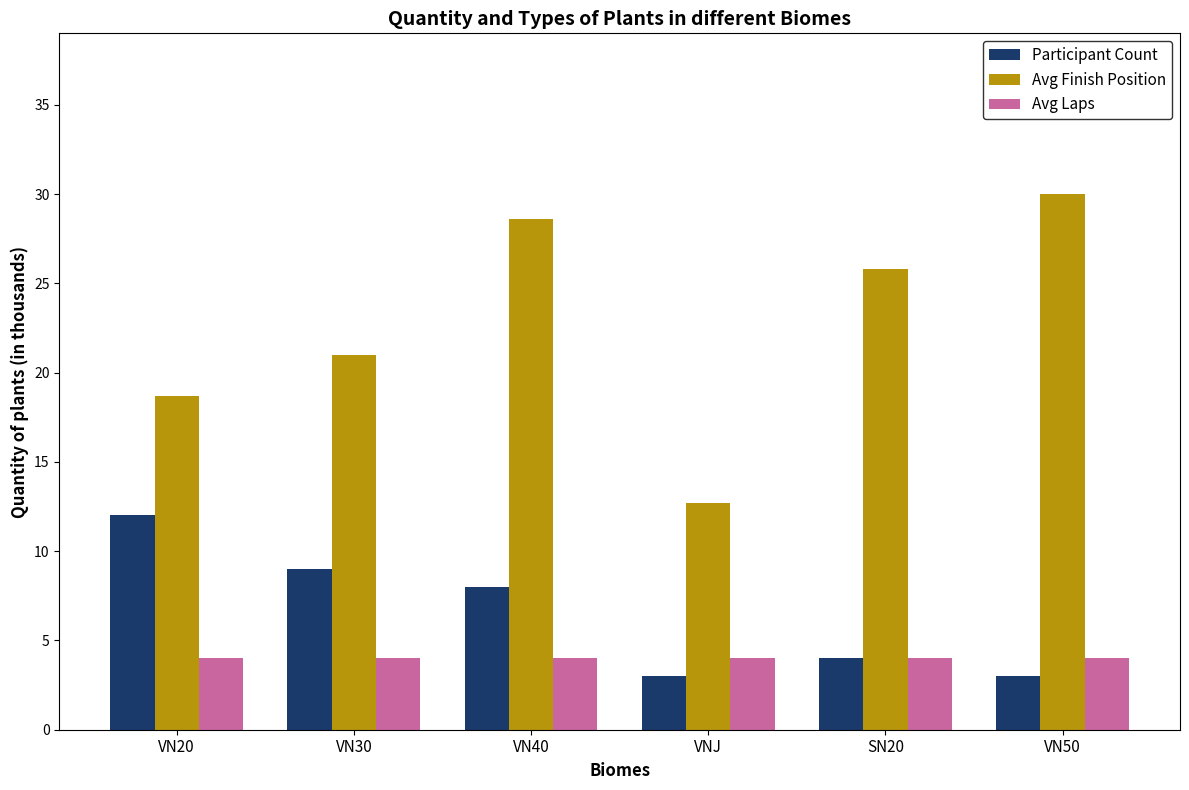

Reading right to left, what are all the values shown in this chart?

Participant Count: VN50=3.0	SN20=4.0	VNJ=3.0	VN40=8.0	VN30=9.0	VN20=12.0
Avg Finish Position: VN50=30.0	SN20=25.8	VNJ=12.7	VN40=28.6	VN30=21.0	VN20=18.7
Avg Laps: VN50=4.0	SN20=4.0	VNJ=4.0	VN40=4.0	VN30=4.0	VN20=4.0